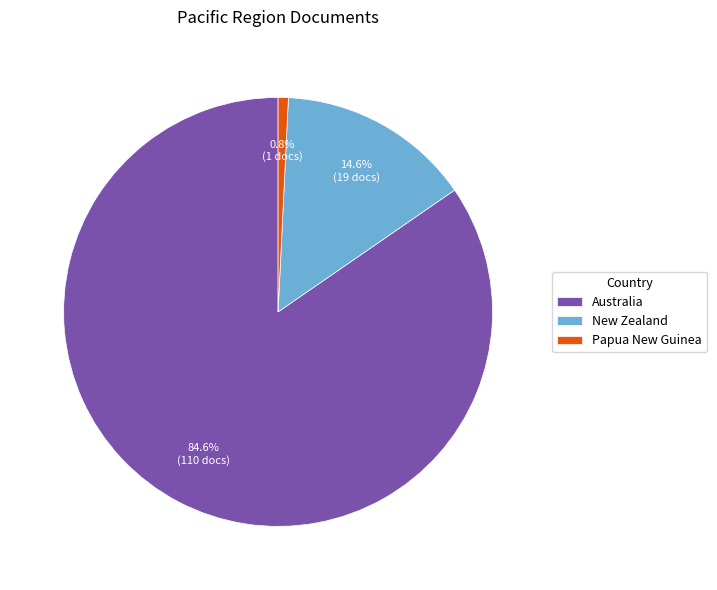

Combined, do Papua New Guinea and New Zealand account for over 50%?

No